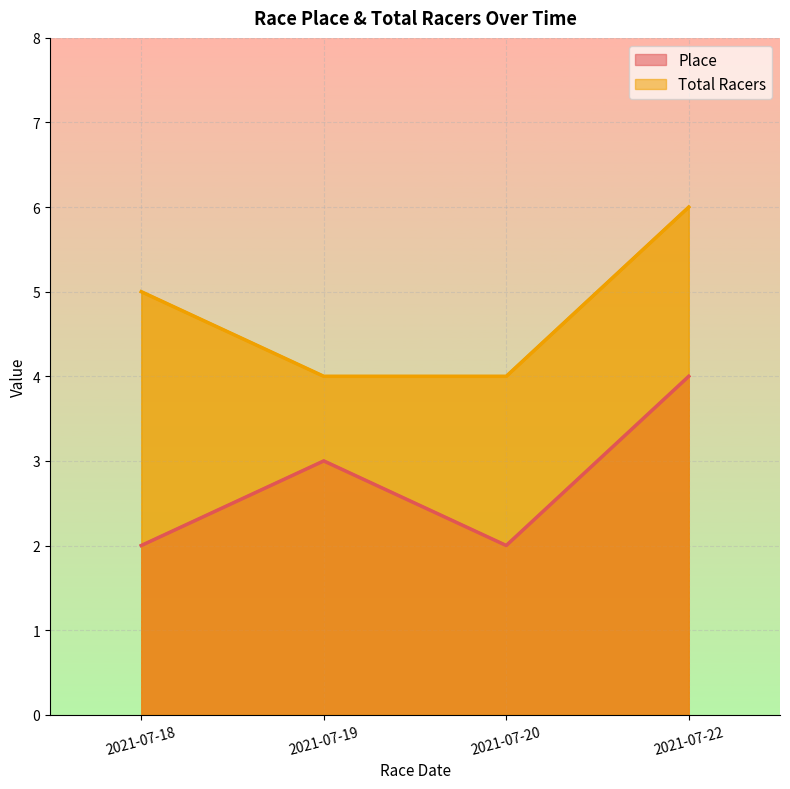

Which category has the highest value across all series?

2021-07-22